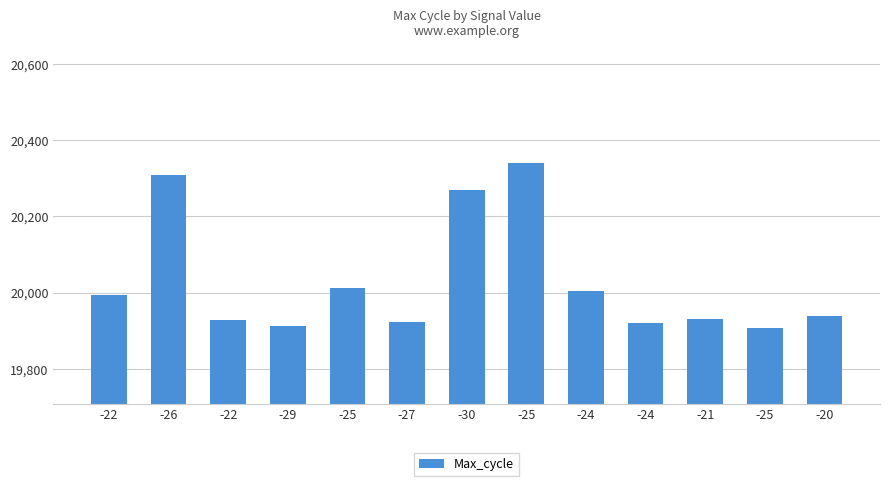

Where is the data nearest to the value 20124?

-25